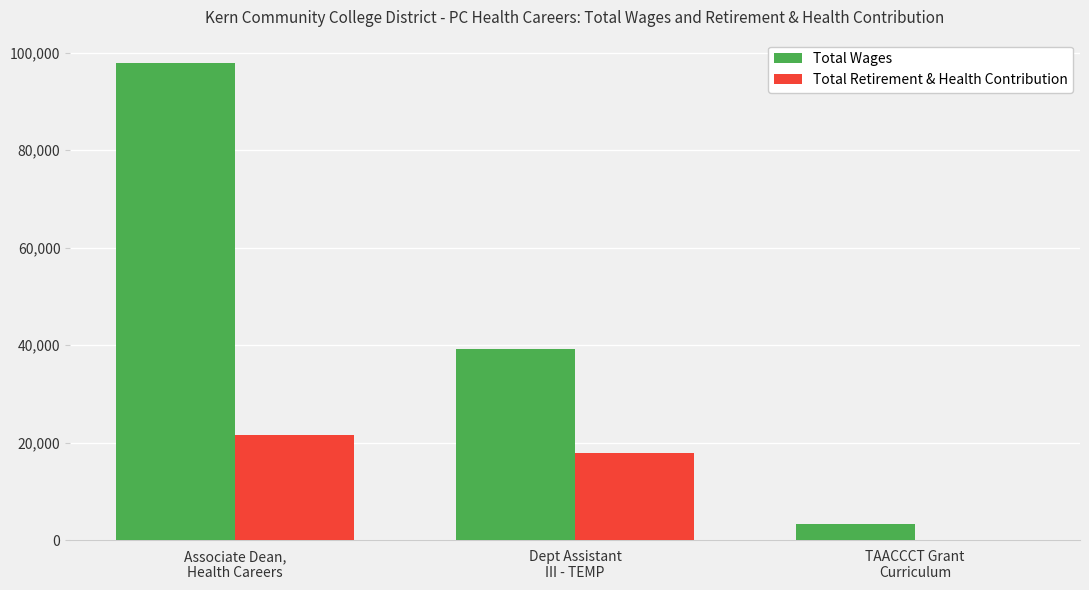

What is the sum of all Total Wages values?

140203